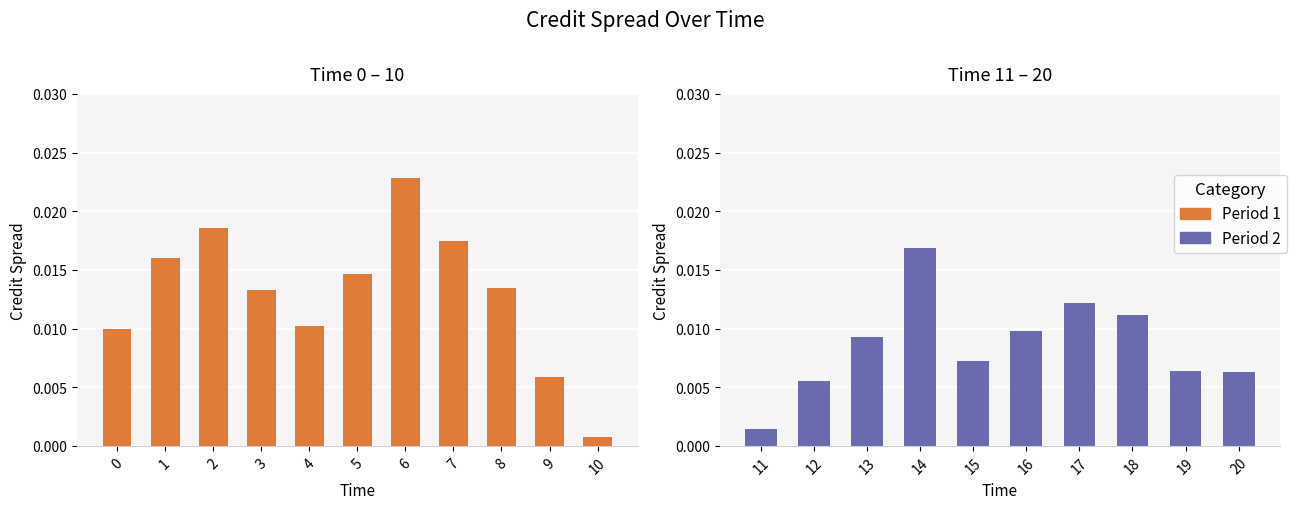

Is it true that the value at 12 is 0.0?

False